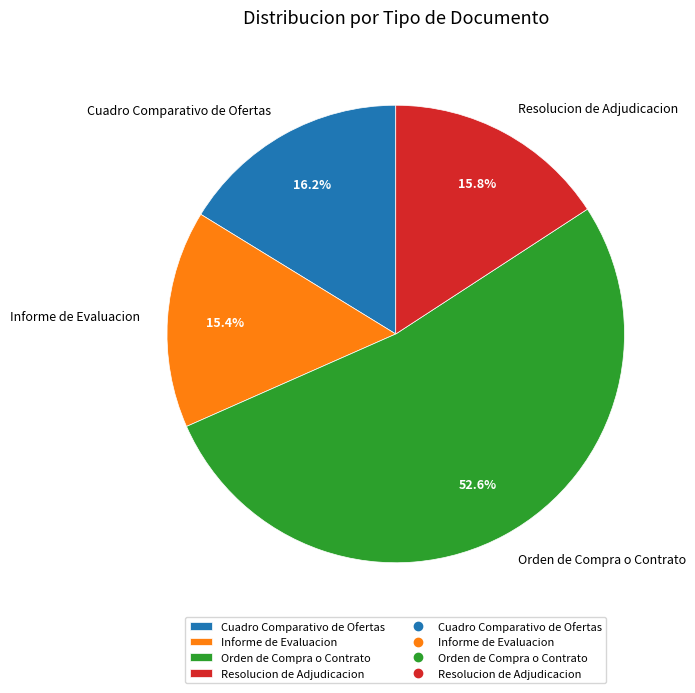

Which slice represents more than half of the pie?

Orden de Compra o Contrato